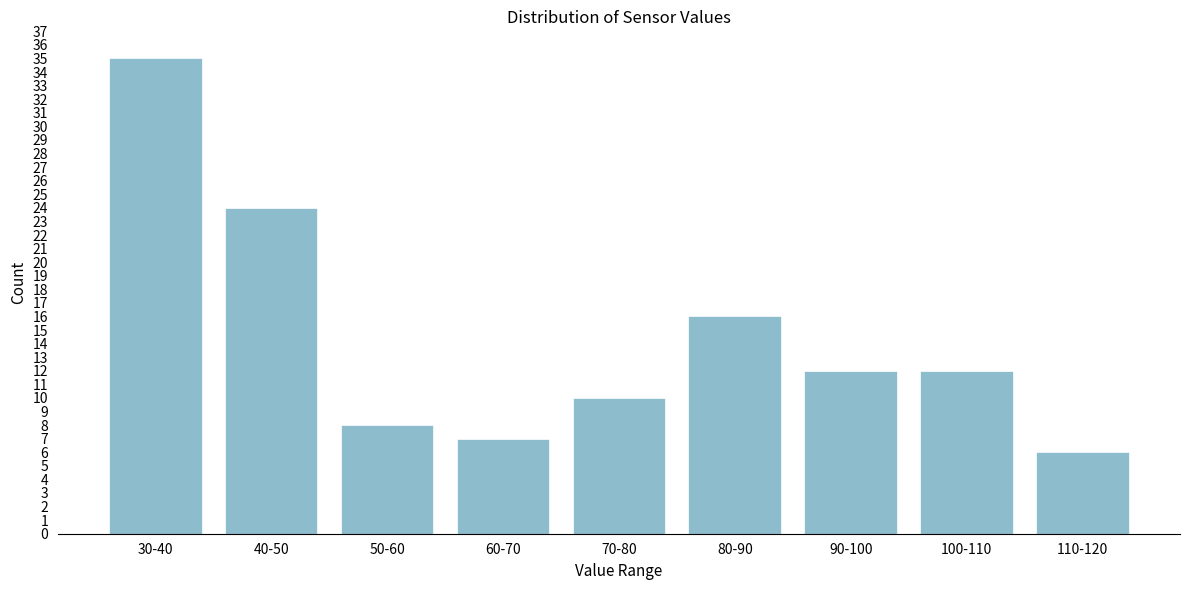

Reading left to right, extract all data points from this chart.

35	24	8	7	10	16	12	12	6